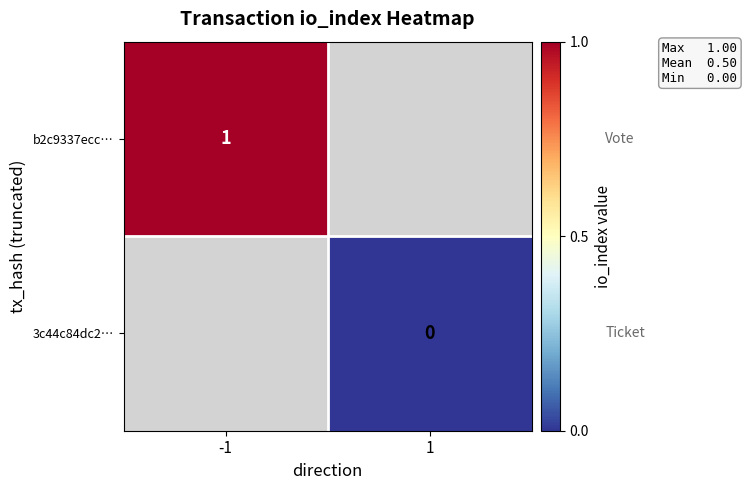

What is the greatest value displayed?

1.0